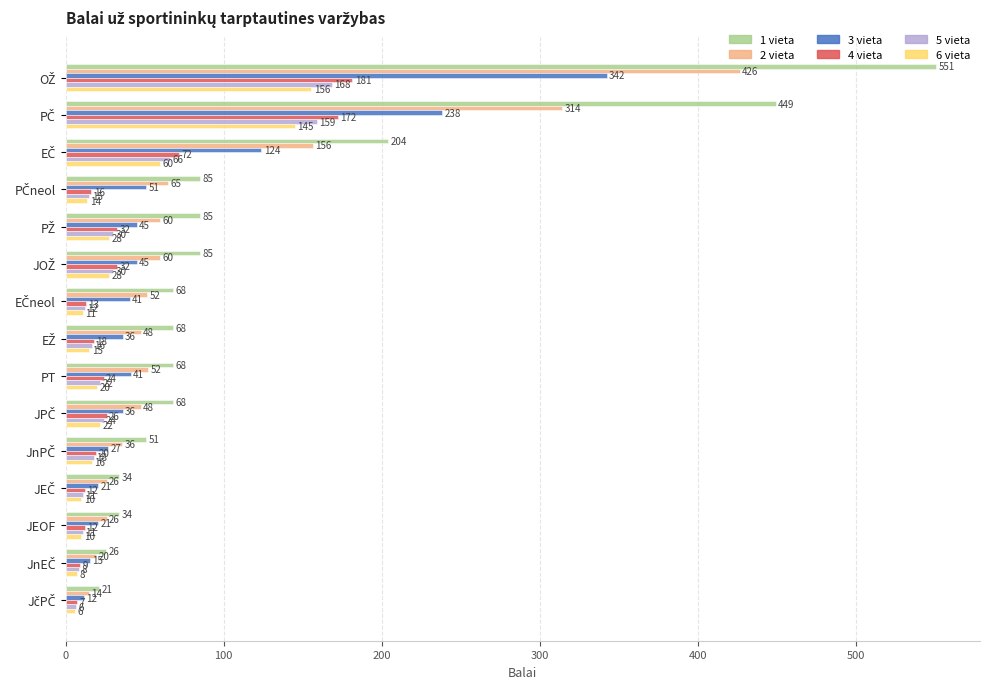

What is the minimum value shown in the chart?

6.0